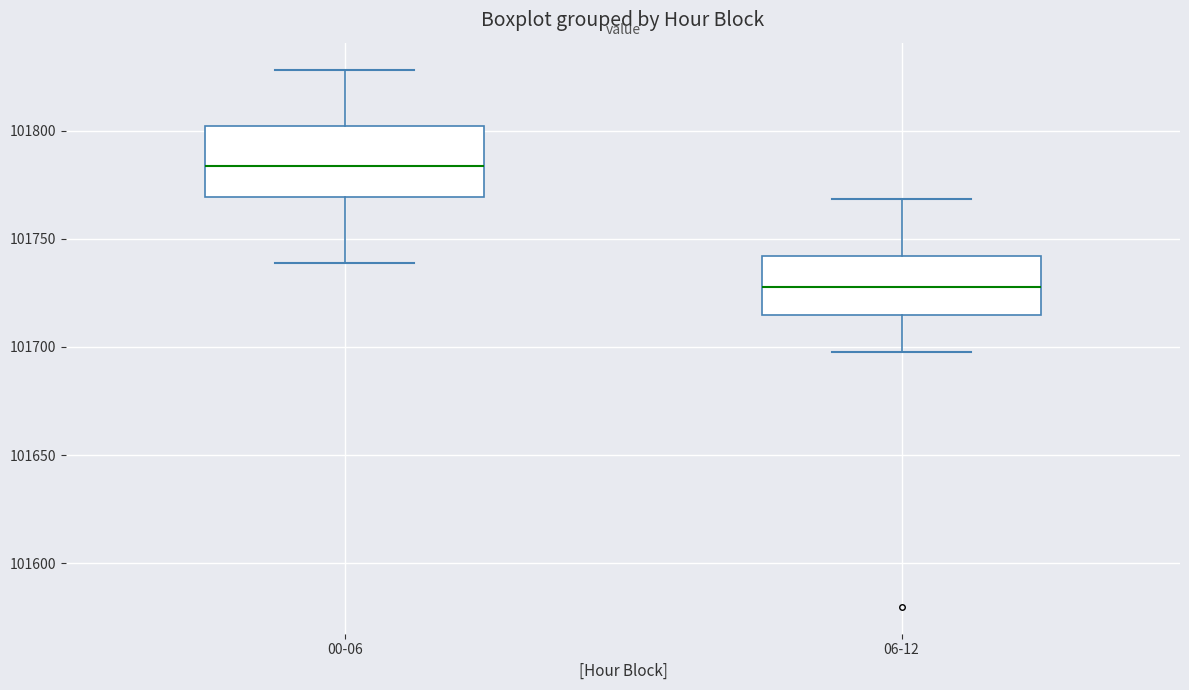

Which box's median line is the highest?

00-06